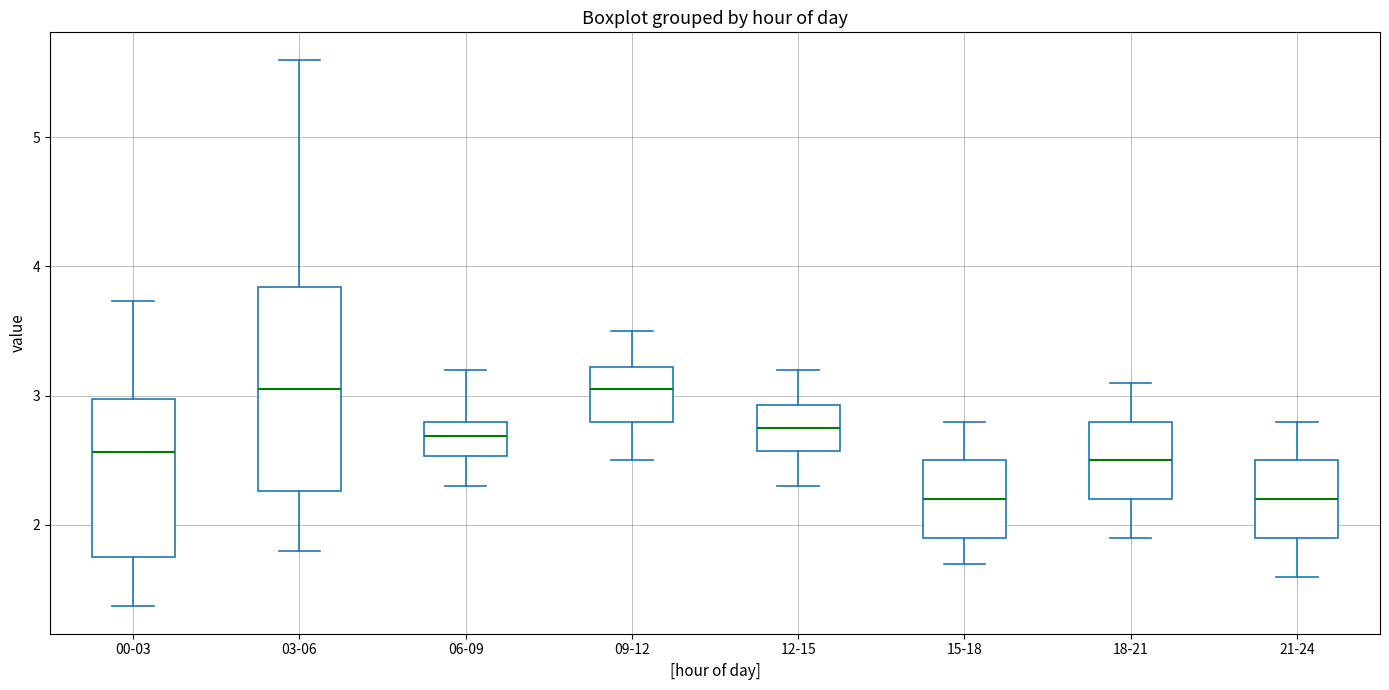

Where is the lower edge of the box for 12-15 on the y-axis? The values are not printed on the chart, so give them approximately, as read against the axis.

2.6